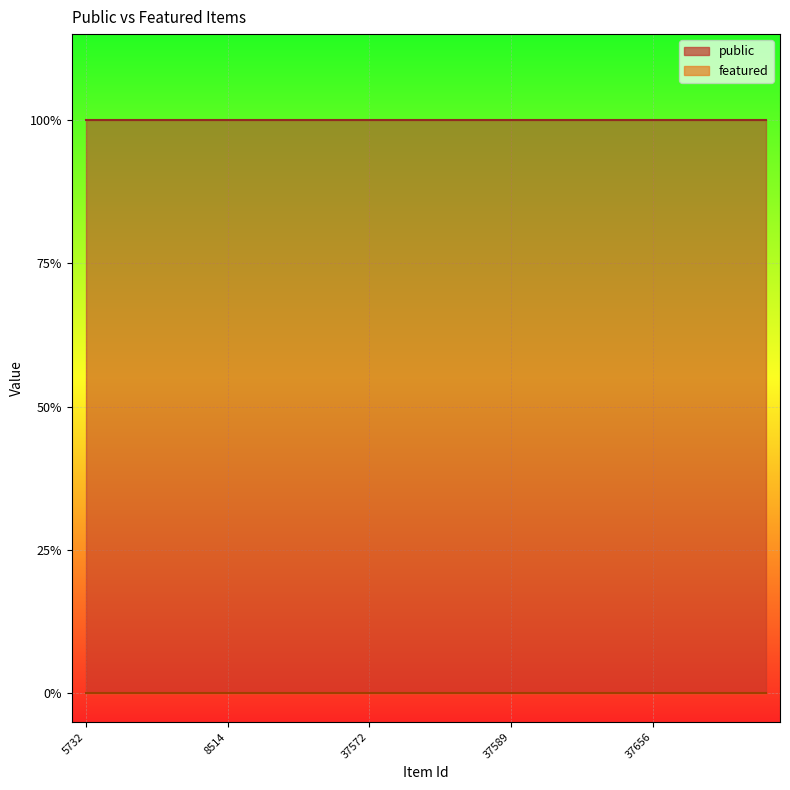

Reading left to right, what are all the values shown in this chart?

public: 5732=1	5733=1	20082=1	20617=1	8432=1	8514=1	8577=1	37514=1	37516=1	37528=1	37572=1	37574=1	37580=1	37581=1	37582=1	37589=1	37597=1	37611=1	37615=1	37654=1	37656=1	37670=1	37672=1	37673=1	22734=1
featured: 5732=0	5733=0	20082=0	20617=0	8432=0	8514=0	8577=0	37514=0	37516=0	37528=0	37572=0	37574=0	37580=0	37581=0	37582=0	37589=0	37597=0	37611=0	37615=0	37654=0	37656=0	37670=0	37672=0	37673=0	22734=0